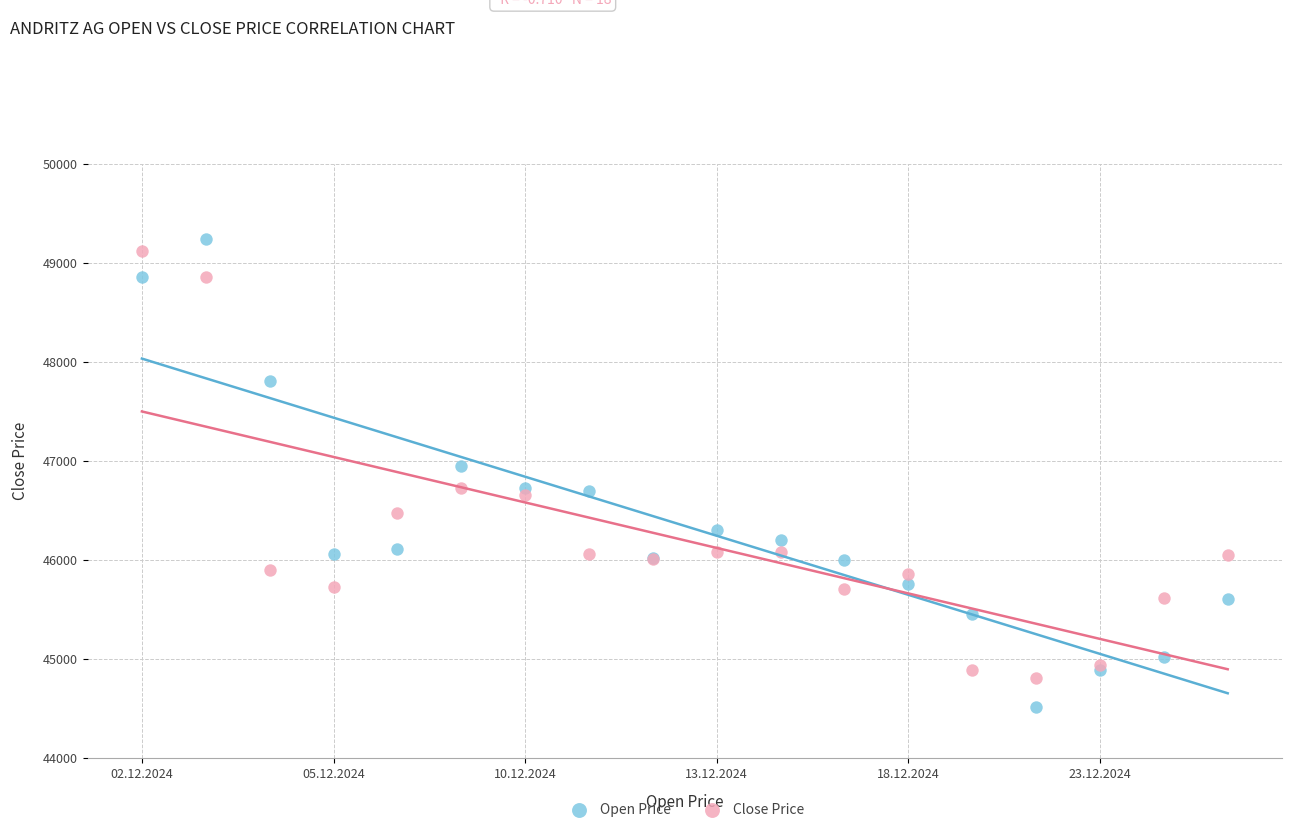

Which series has the widest spread of Y values?

Open Price